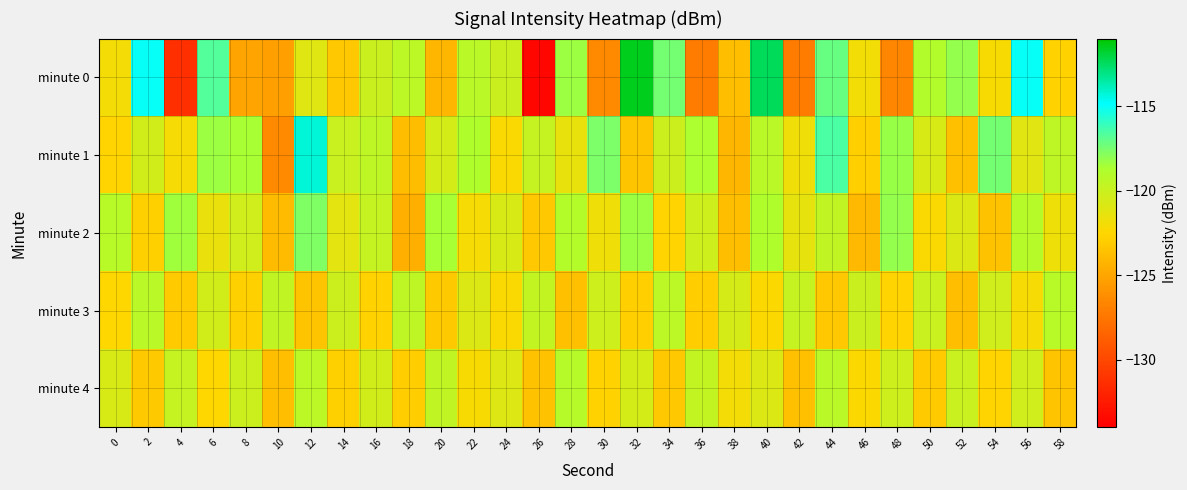

Reading left to right, list all the values displayed in this chart.

minute 0: 0=-122.0	2=-115.0	4=-131.3	6=-116.7	8=-125.0	10=-125.3	12=-121.0	14=-123.2	16=-120.1	18=-119.4	20=-124.2	22=-119.3	24=-120.0	26=-133.6	28=-118.4	30=-126.4	32=-111.5	34=-117.4	36=-127.1	38=-123.7	40=-112.4	42=-127.1	44=-117.2	46=-121.9	48=-126.6	50=-118.9	52=-118.1	54=-122.2	56=-115.0	58=-122.8
minute 1: 0=-122.7	2=-120.4	4=-122.1	6=-118.3	8=-118.6	10=-126.4	12=-114.3	14=-120.0	16=-119.5	18=-123.8	20=-120.5	22=-118.9	24=-122.3	26=-119.8	28=-121.5	30=-117.6	32=-123.4	34=-120.1	36=-118.7	38=-124.2	40=-119.3	42=-121.8	44=-116.5	46=-122.9	48=-118.2	50=-120.7	52=-123.6	54=-117.4	56=-121.1	58=-119.5
minute 2: 0=-119.2	2=-122.8	4=-118.4	6=-121.6	8=-120.3	10=-123.9	12=-117.7	14=-121.2	16=-119.8	18=-124.5	20=-118.6	22=-122.1	24=-120.7	26=-123.3	28=-119.0	30=-121.8	32=-118.3	34=-122.6	36=-120.2	38=-123.7	40=-118.9	42=-121.4	44=-119.6	46=-124.0	48=-118.1	50=-122.3	52=-120.8	54=-123.5	56=-119.1	58=-121.7
minute 3: 0=-122.5	2=-119.3	4=-123.1	6=-120.4	8=-122.8	10=-119.6	12=-123.4	14=-120.1	16=-122.7	18=-119.5	20=-123.2	22=-120.8	24=-122.3	26=-119.7	28=-123.6	30=-120.2	32=-122.9	34=-119.4	36=-123.0	38=-120.6	40=-122.4	42=-119.8	44=-123.3	46=-120.0	48=-122.6	50=-119.9	52=-123.7	54=-120.3	56=-122.1	58=-119.2
minute 4: 0=-120.7	2=-123.2	4=-119.8	6=-122.5	8=-120.1	10=-123.7	12=-119.4	14=-122.8	16=-120.4	18=-123.0	20=-119.6	22=-122.2	24=-120.9	26=-123.5	28=-119.1	30=-122.7	32=-120.5	34=-123.3	36=-119.7	38=-122.0	40=-120.8	42=-123.6	44=-119.3	46=-122.4	48=-120.2	50=-123.1	52=-119.9	54=-122.6	56=-120.3	58=-123.4